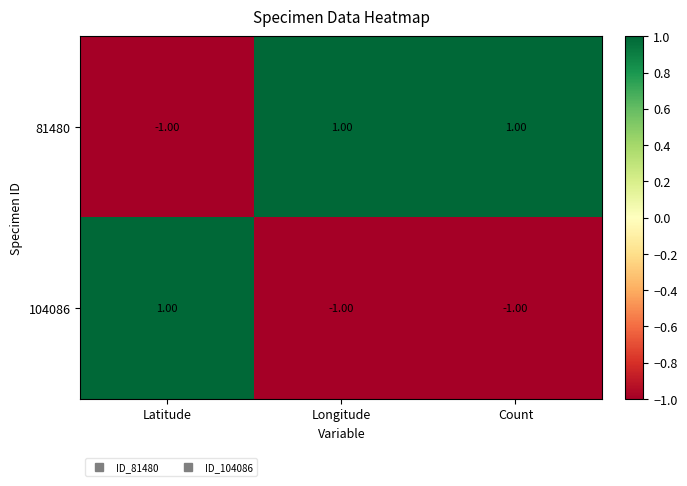

Rank the series at Latitude from highest to lowest value.

104086, 81480